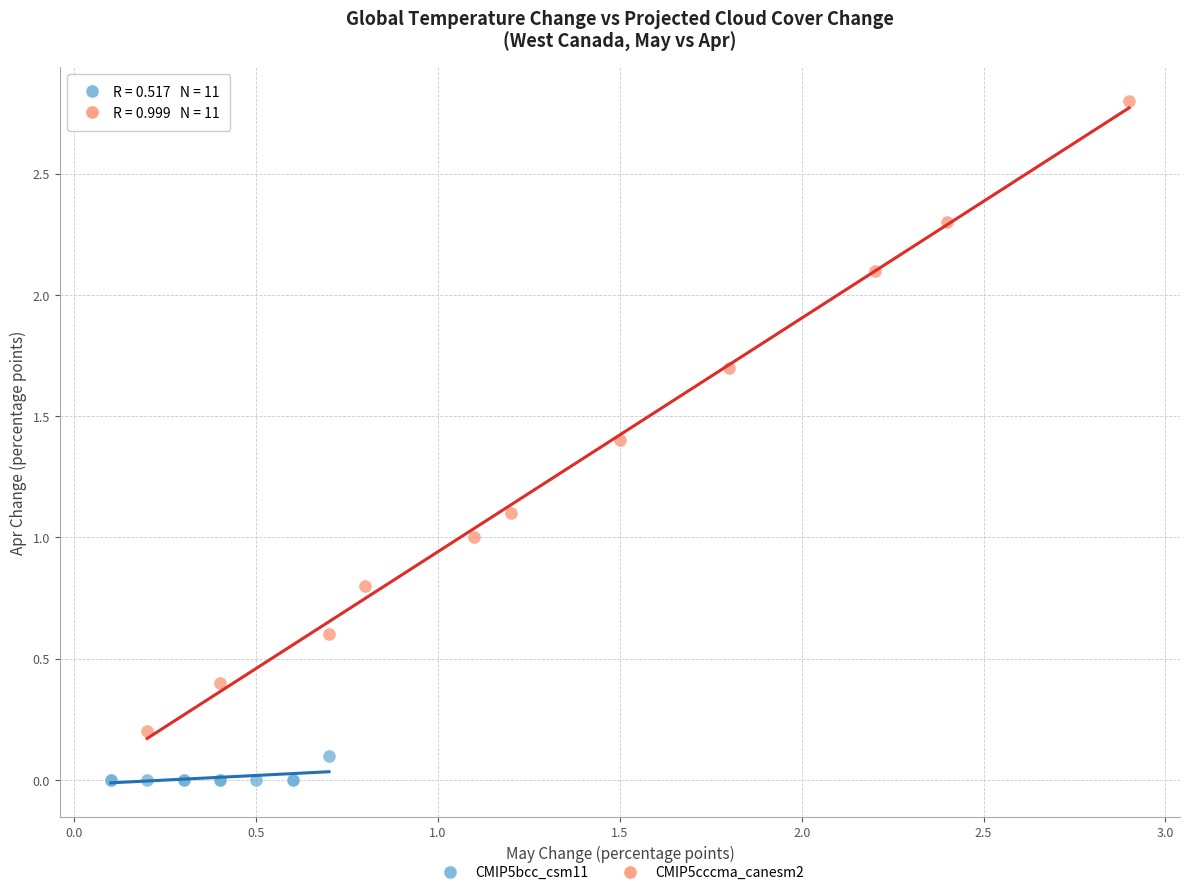

Which series contains the lowest Y value?

CMIP5bcc_csm11